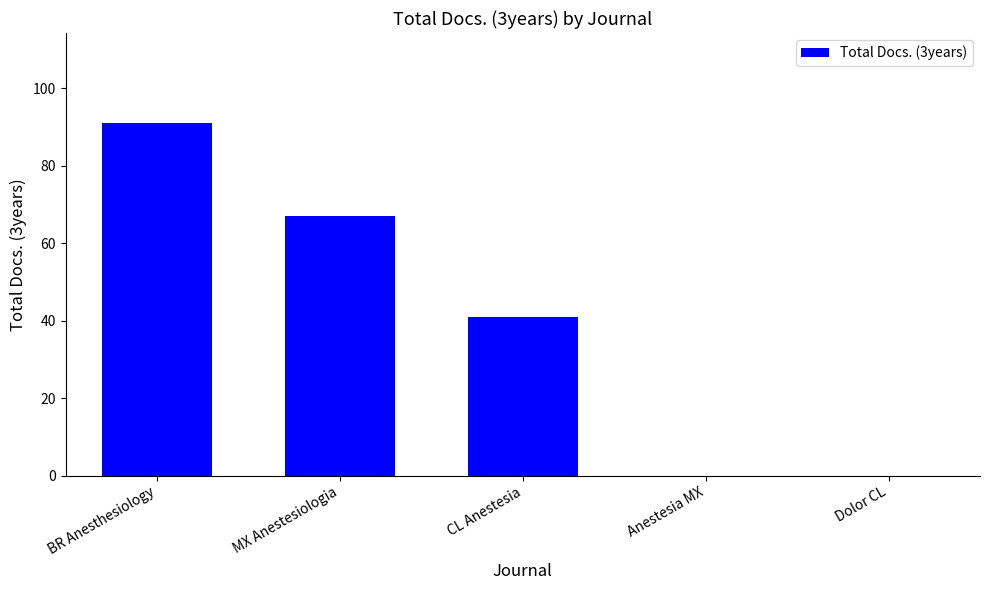

At which label is the value closest to 45?

CL Anestesia